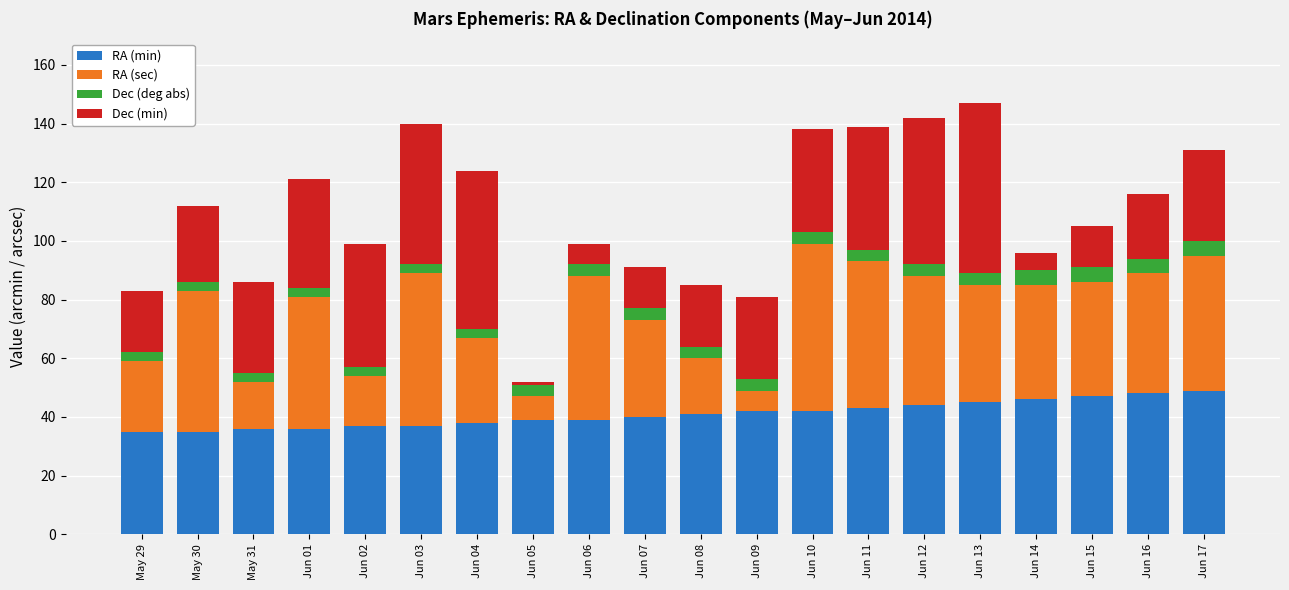

The value of RA (min) at May 30 is 35. True or false?

True